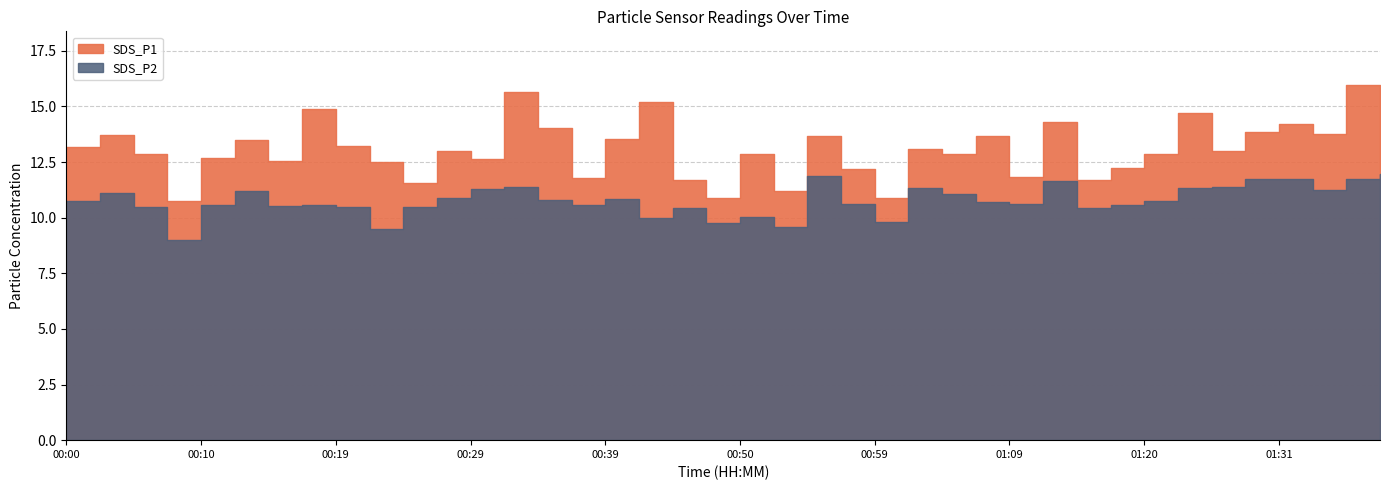

How many interior local valleys does the SDS_P2 series have?

11